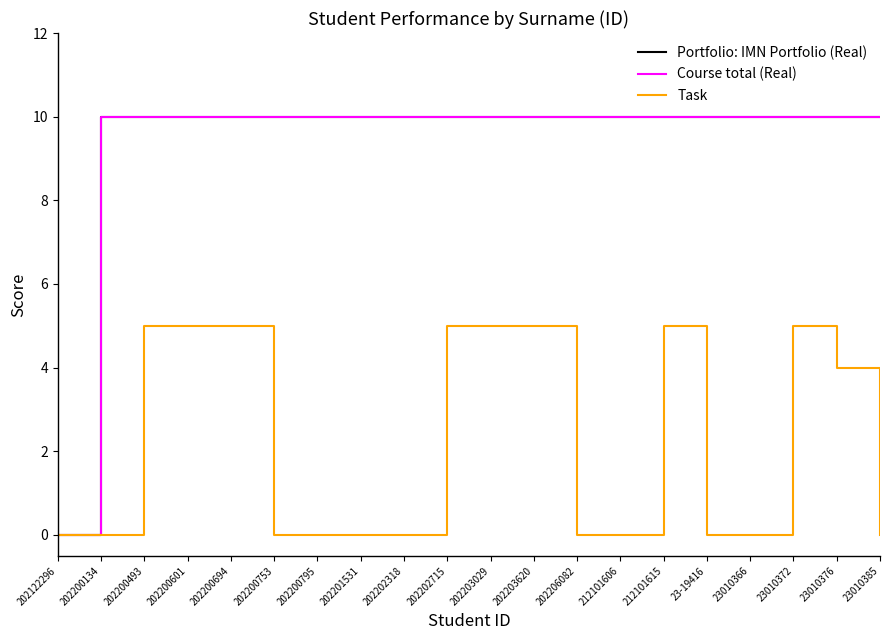

How many Task values are between 0 and 5?

20